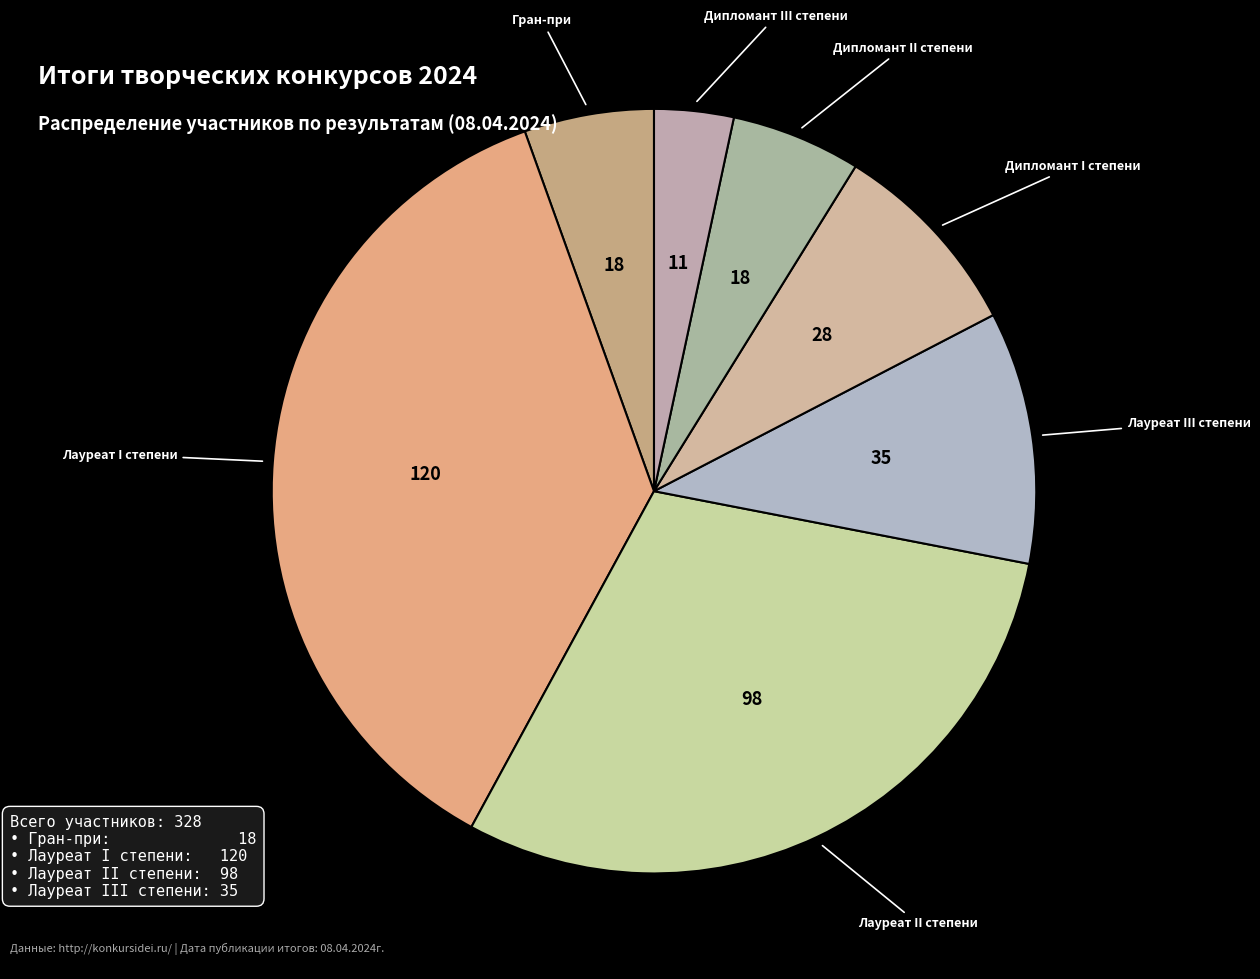

Rank the categories by value from highest to lowest.

Лауреат I степени, Лауреат II степени, Лауреат III степени, Дипломант I степени, Гран-при, Дипломант II степени, Дипломант III степени